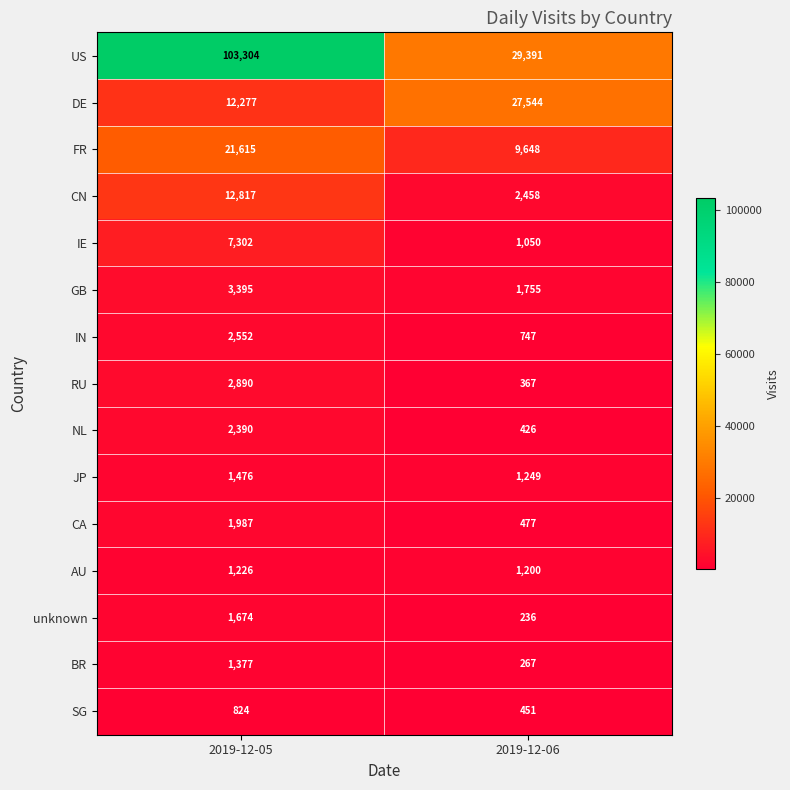

What is the sum of the SG values at 2019-12-05 and 2019-12-06?

1275